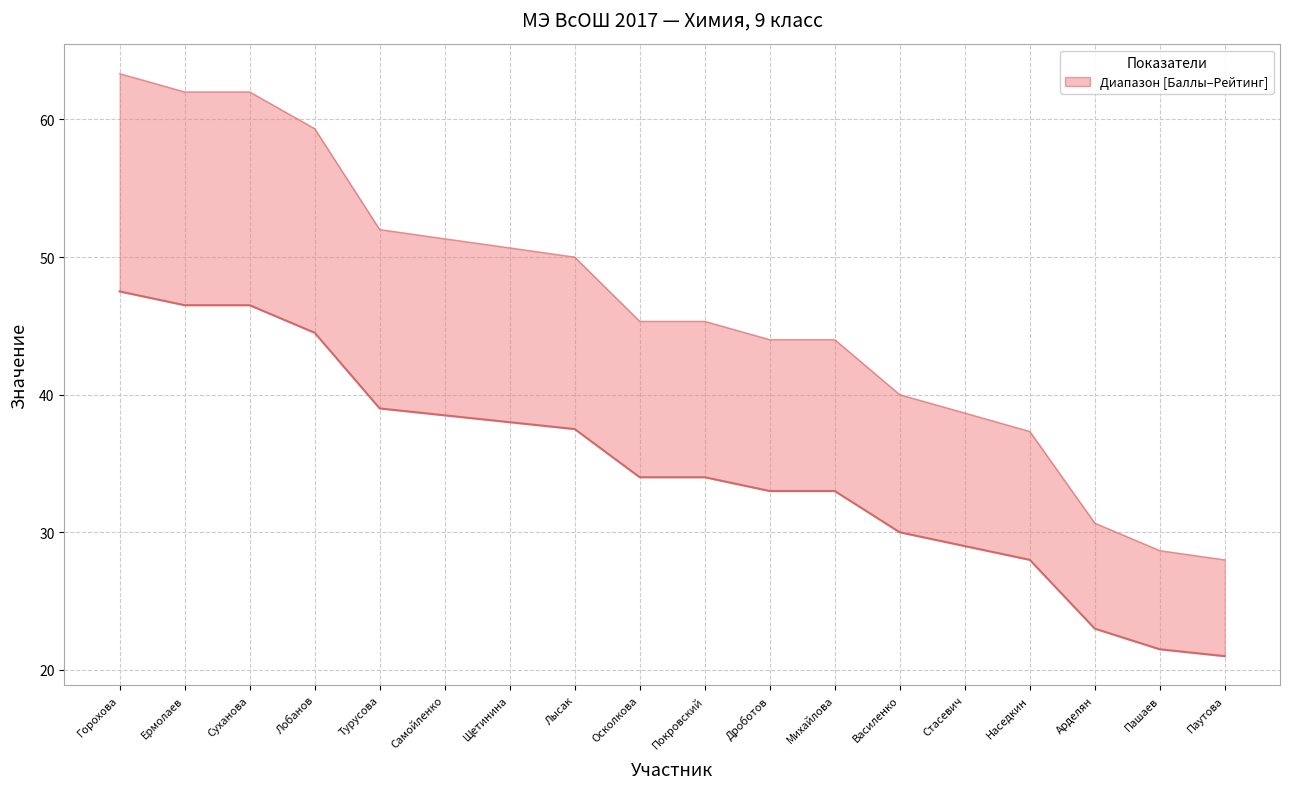

What is the highest value of the Баллы series?

47.5